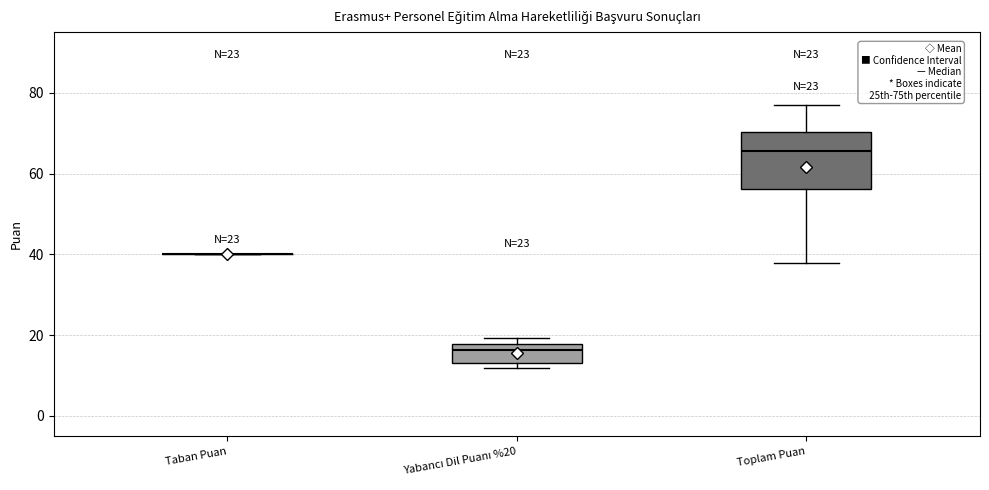

Which box is the tallest, from its lower edge to its upper edge?

Toplam Puan